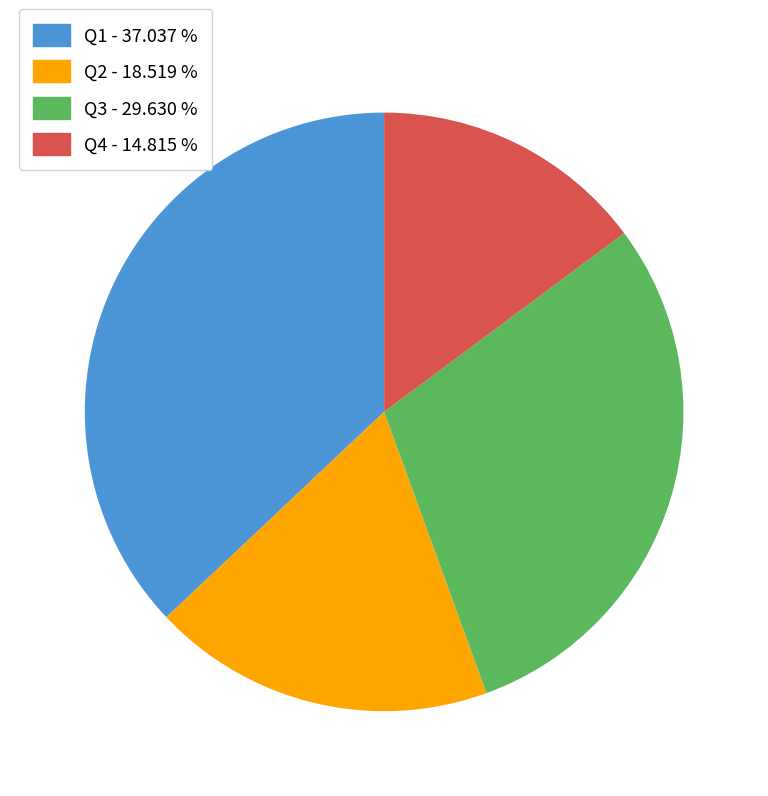

Which slice is the largest?

Q1